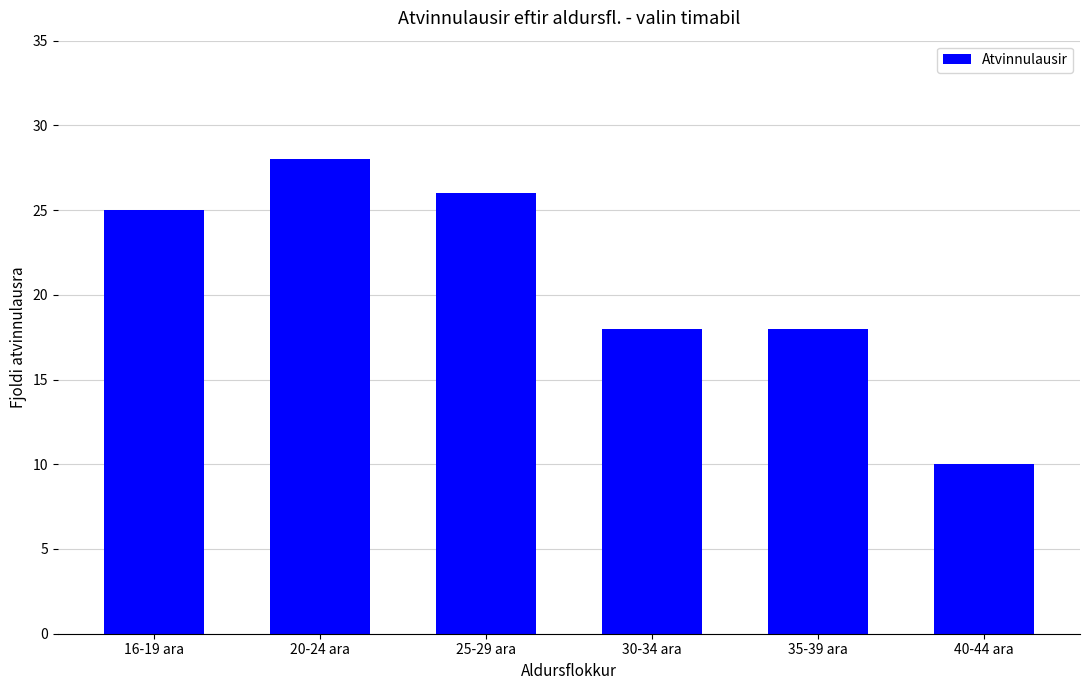

What is the sum of the values at 25-29 ara and 20-24 ara?

54